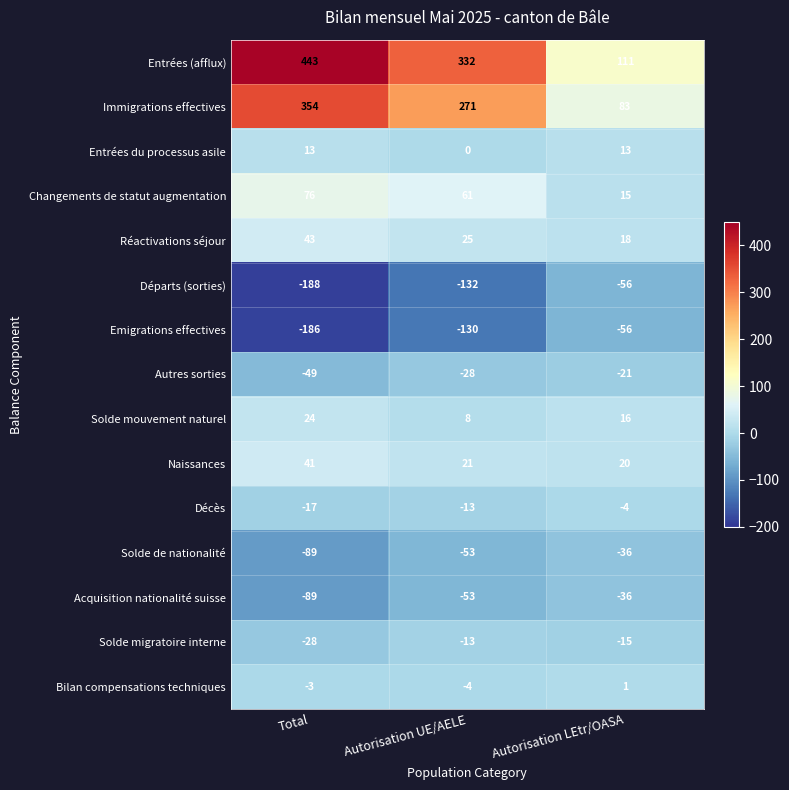

Where is Solde de nationalité nearest to the value -62?

Autorisation UE/AELE